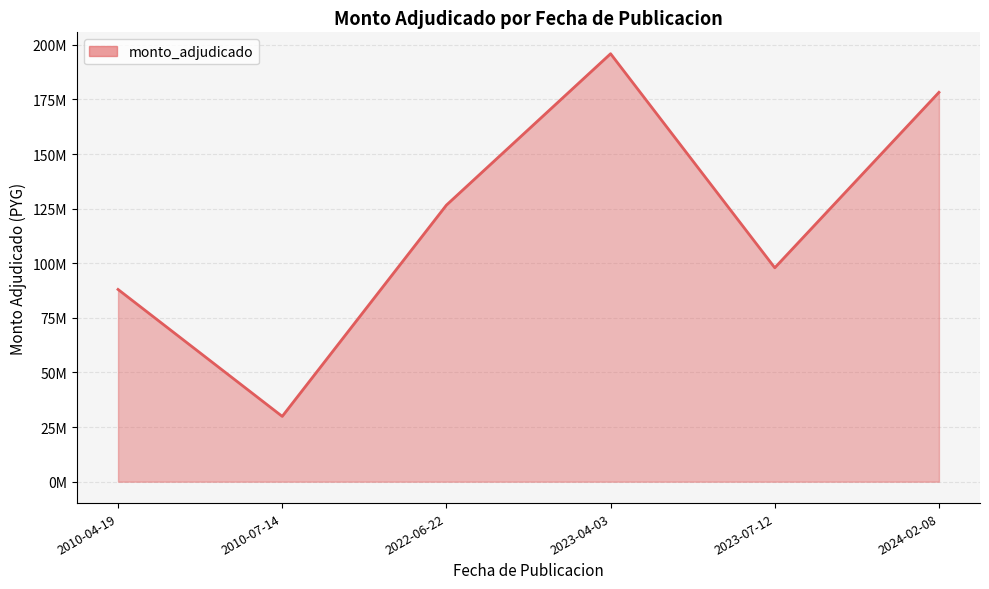

Rank the categories by value from lowest to highest.

2010-07-14, 2010-04-19, 2023-07-12, 2022-06-22, 2024-02-08, 2023-04-03